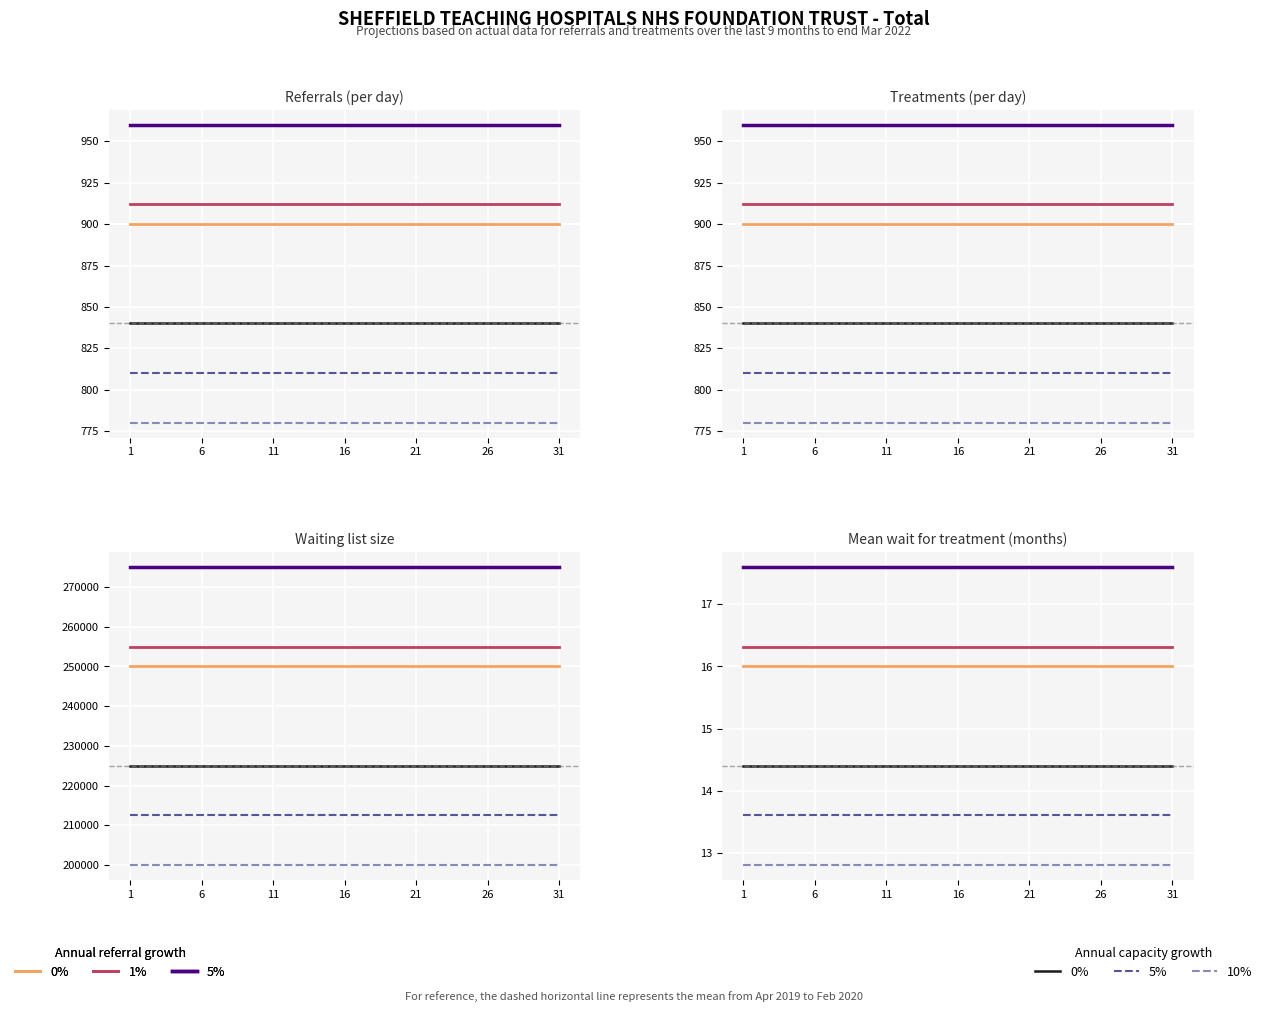

Which series has the widest spread of values?

0% referral growth